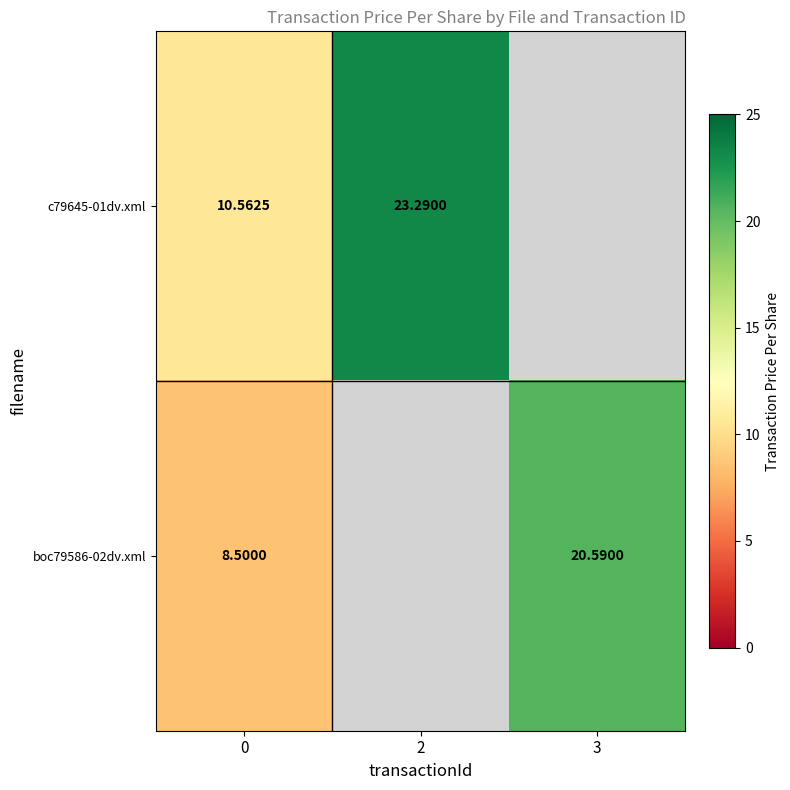

How many distinct data groups are displayed?

2